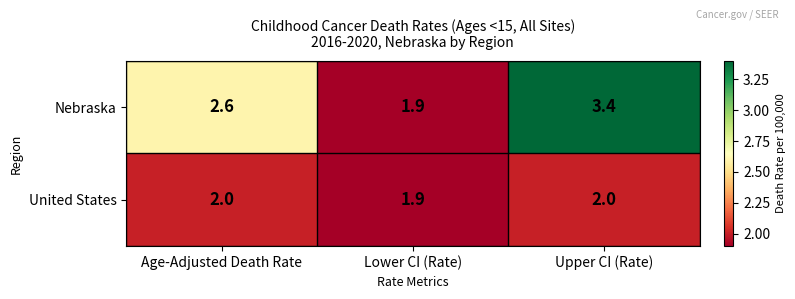

The value of United States at Age-Adjusted Death Rate is 2.0. True or false?

True